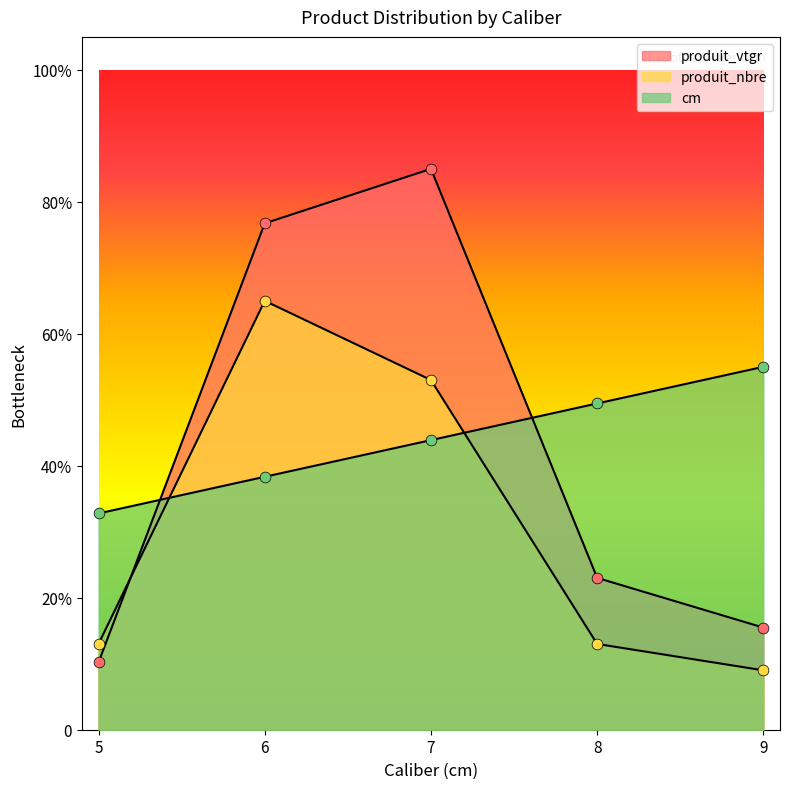

At how many categories does at least one series exceed 30?

5